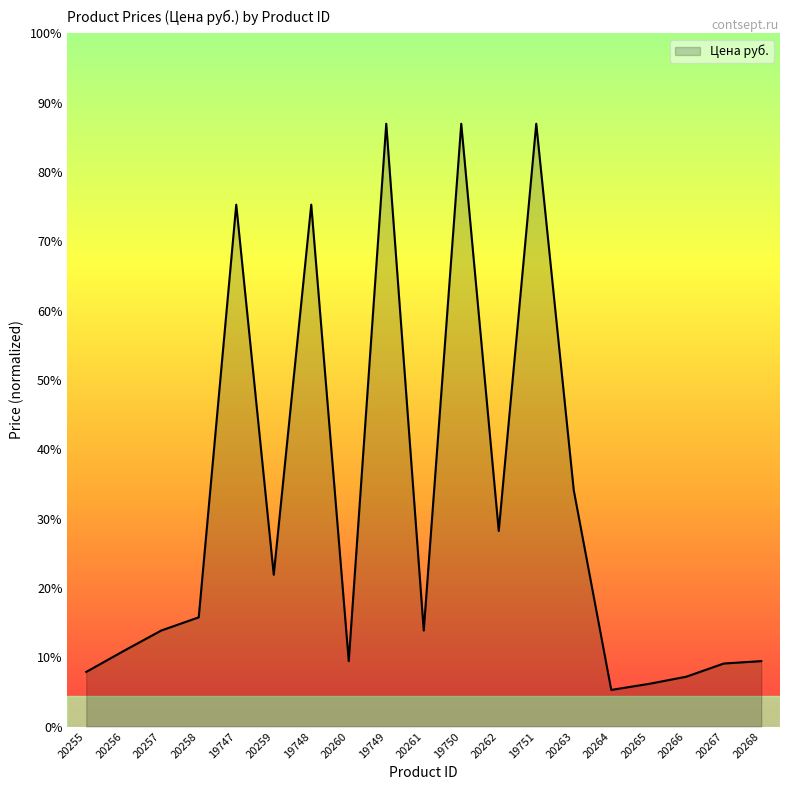

True or false: there are more than 1 points higher than both neighbors.

True